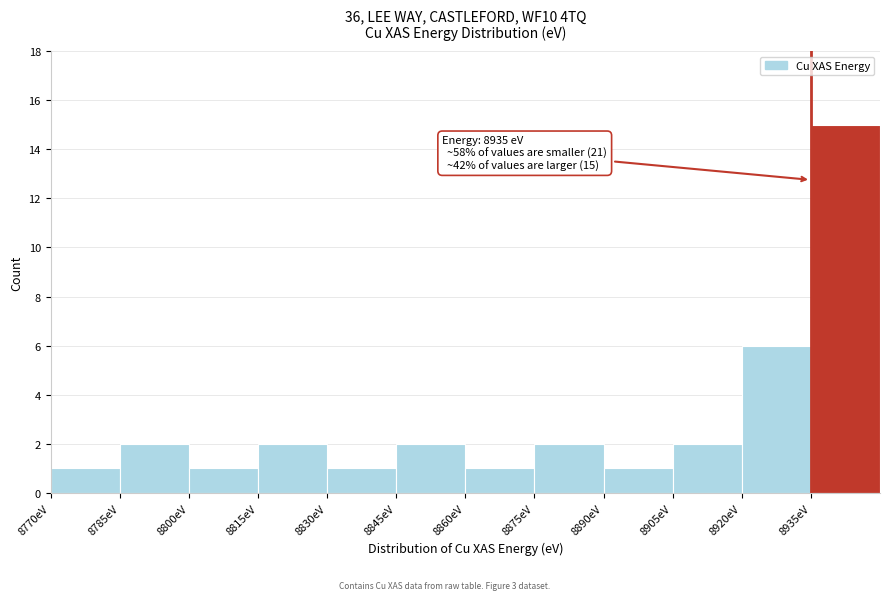

Over which range of the x-axis is the bar tallest?

8935 to 8950